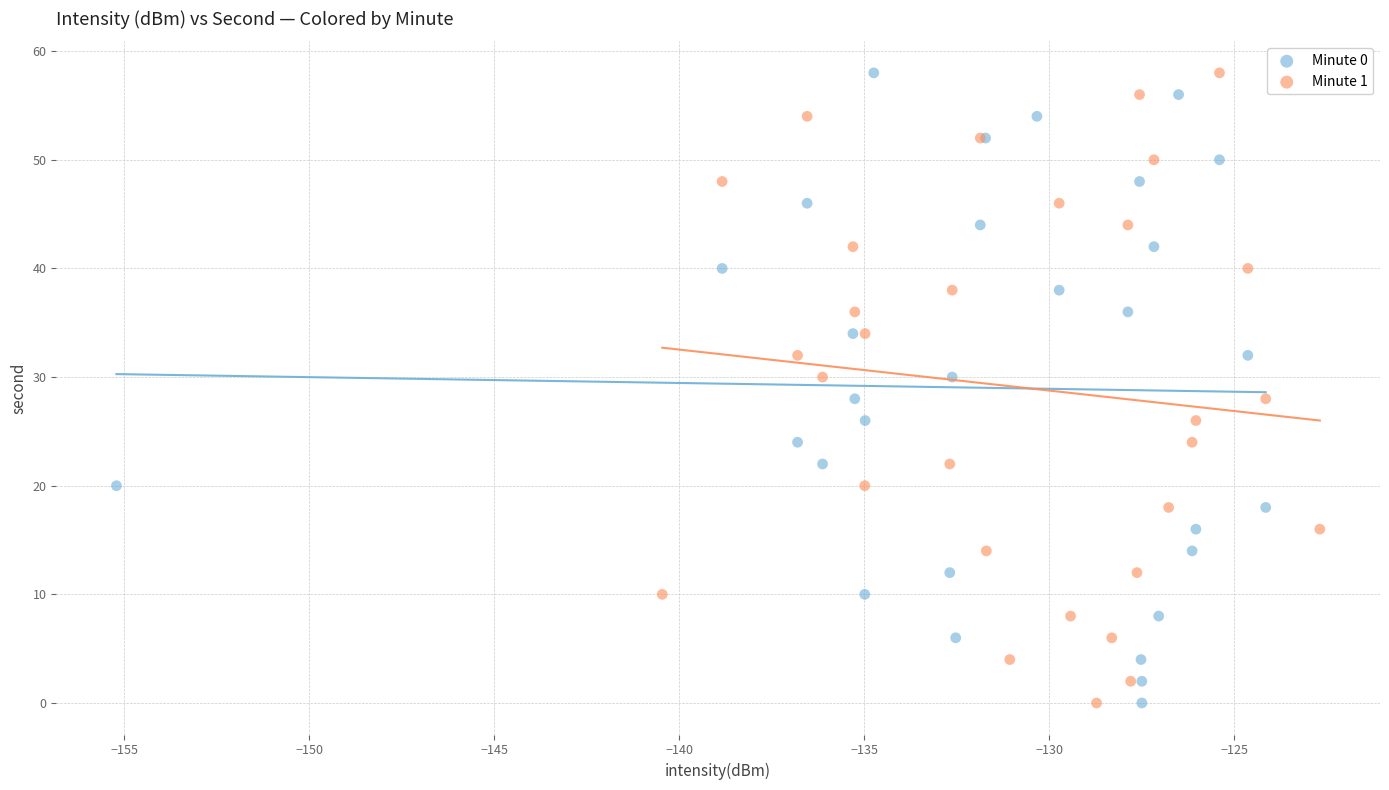

What are all the series names shown in the legend?

Minute 0, Minute 1